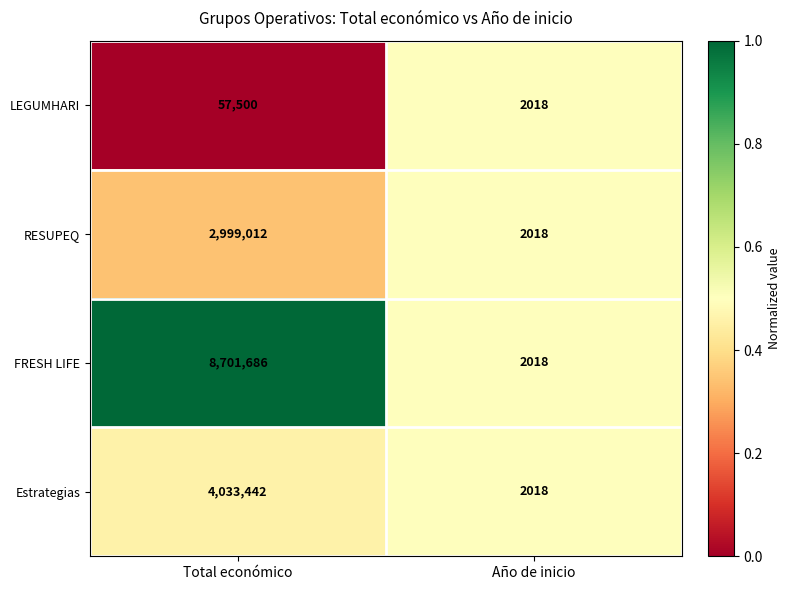

What is the greatest value displayed?

8701686